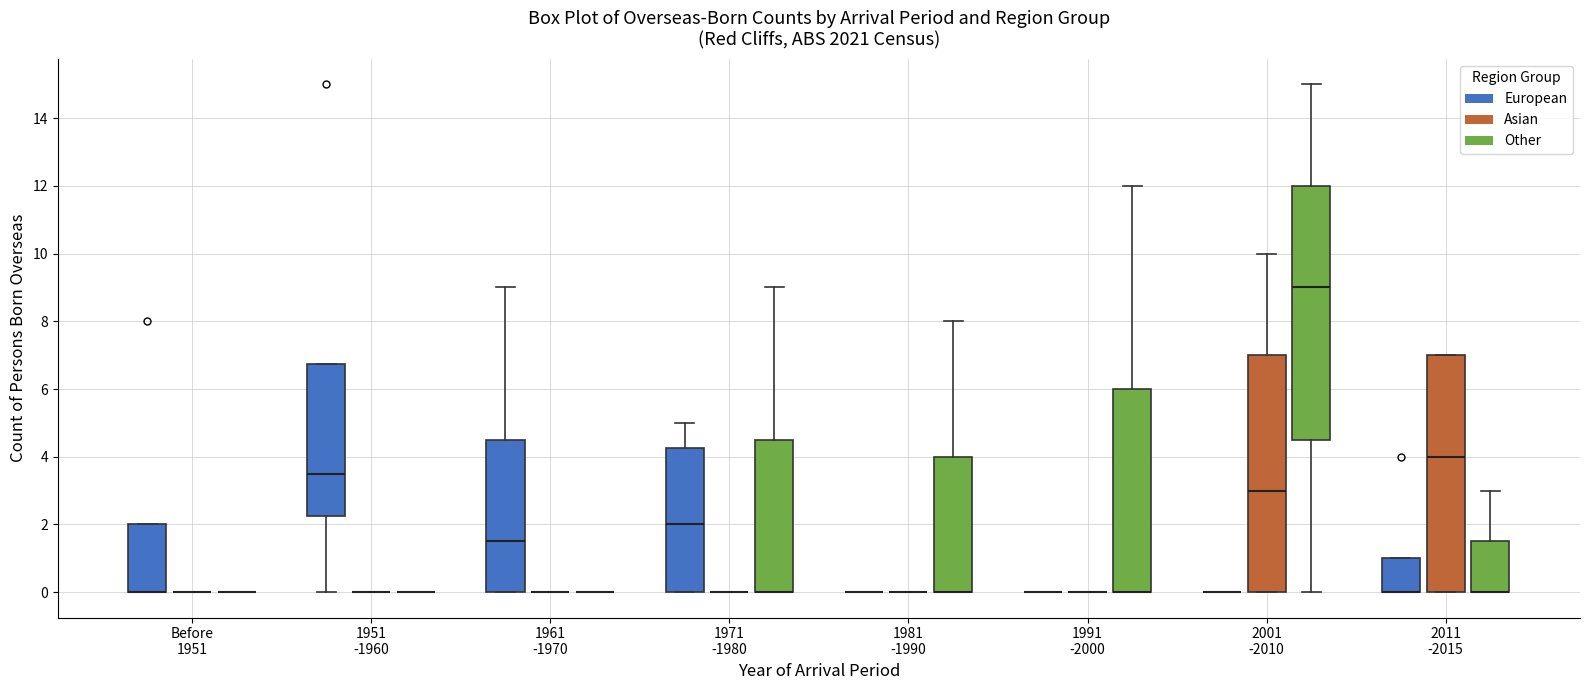

Reading left to right, read every box against the y-axis: the position of its median line, the range the box covers, and the ends of its whiskers. The values are not printed on the chart, so give them approximately, as read against the axis.

Before 1951 (European): median 0.0 (drawn on the box's lower edge), box 0.0 to 2.0, whiskers 0.0 to 2.0
Before 1951 (Asian): box collapsed to a line at 0.0, whiskers 0.0 to 0.0
Before 1951 (Other): box collapsed to a line at 0.0, whiskers 0.0 to 0.0
1951 -1960 (European): median 3.6, box 2.2 to 6.8, whiskers 0.0 to 6.8
1951 -1960 (Asian): box collapsed to a line at 0.0, whiskers 0.0 to 0.0
1951 -1960 (Other): box collapsed to a line at 0.0, whiskers 0.0 to 0.0
1961 -1970 (European): median 1.6, box 0.0 to 4.6, whiskers 0.0 to 9.0
1961 -1970 (Asian): box collapsed to a line at 0.0, whiskers 0.0 to 0.0
1961 -1970 (Other): box collapsed to a line at 0.0, whiskers 0.0 to 0.0
1971 -1980 (European): median 2.0, box 0.0 to 4.2, whiskers 0.0 to 5.0
1971 -1980 (Asian): box collapsed to a line at 0.0, whiskers 0.0 to 0.0
1971 -1980 (Other): median 0.0 (drawn on the box's lower edge), box 0.0 to 4.6, whiskers 0.0 to 9.0
1981 -1990 (European): box collapsed to a line at 0.0, whiskers 0.0 to 0.0
1981 -1990 (Asian): box collapsed to a line at 0.0, whiskers 0.0 to 0.0
1981 -1990 (Other): median 0.0 (drawn on the box's lower edge), box 0.0 to 4.0, whiskers 0.0 to 8.0
1991 -2000 (European): box collapsed to a line at 0.0, whiskers 0.0 to 0.0
1991 -2000 (Asian): box collapsed to a line at 0.0, whiskers 0.0 to 0.0
1991 -2000 (Other): median 0.0 (drawn on the box's lower edge), box 0.0 to 6.0, whiskers 0.0 to 12.0
2001 -2010 (European): box collapsed to a line at 0.0, whiskers 0.0 to 0.0
2001 -2010 (Asian): median 3.0, box 0.0 to 7.0, whiskers 0.0 to 10.0
2001 -2010 (Other): median 9.0, box 4.6 to 12.0, whiskers 0.0 to 15.0
2011 -2015 (European): median 0.0 (drawn on the box's lower edge), box 0.0 to 1.0, whiskers 0.0 to 1.0
2011 -2015 (Asian): median 4.0, box 0.0 to 7.0, whiskers 0.0 to 7.0
2011 -2015 (Other): median 0.0 (drawn on the box's lower edge), box 0.0 to 1.6, whiskers 0.0 to 3.0